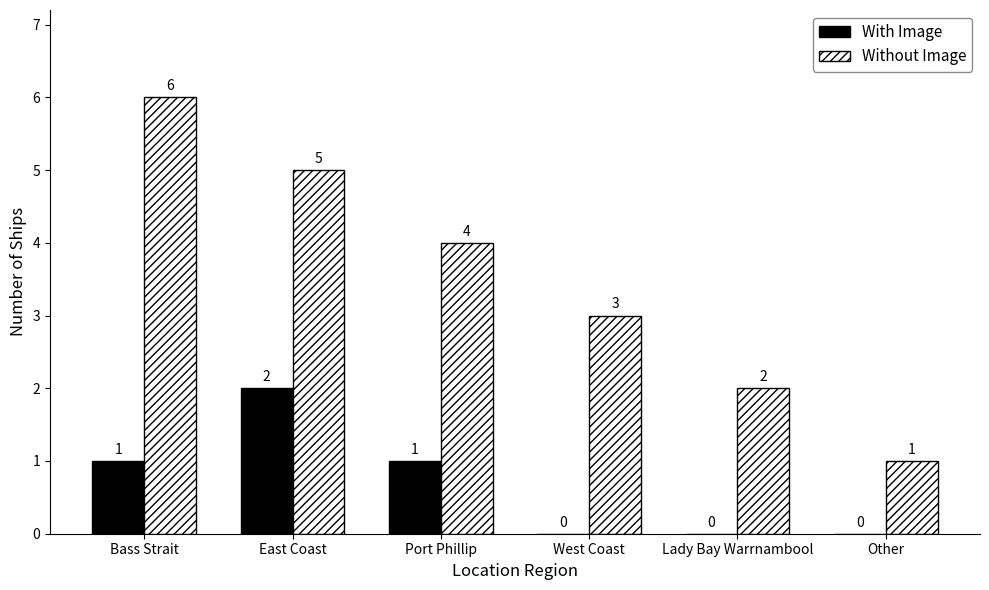

Is the value of With Image at Port Phillip greater than the value of Without Image at Bass Strait?

No